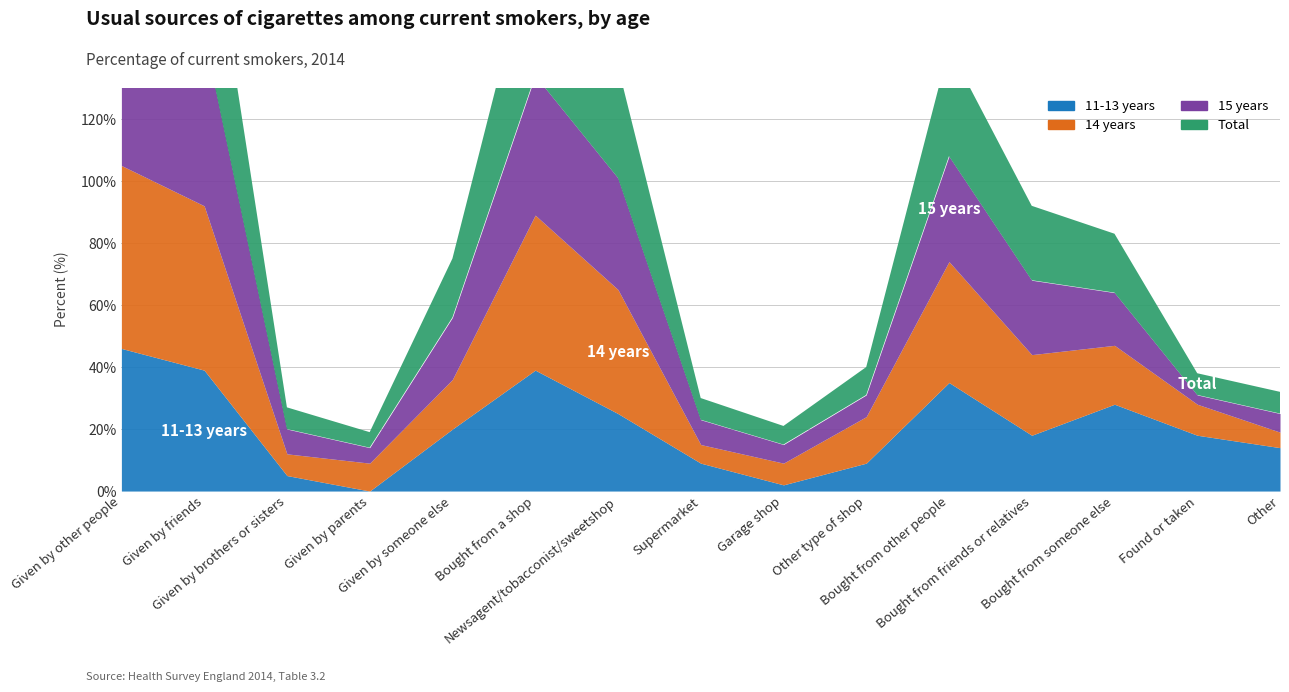

Is it true that 14 years equals 78 at Given by other people?

False